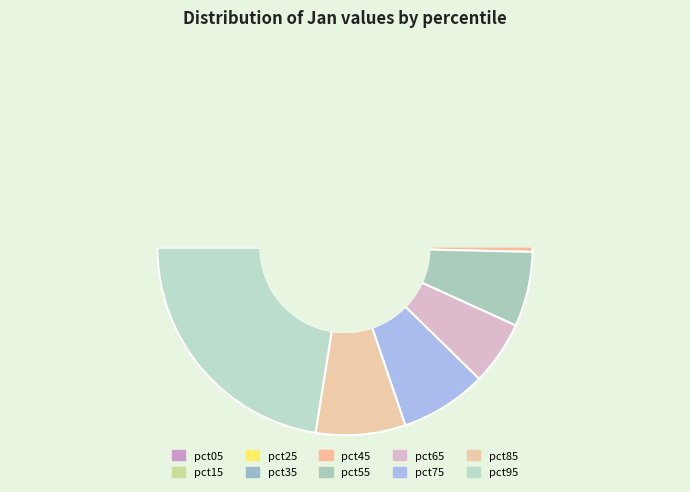

To the nearest percent, what is the combined percentage of pct35 and pct55?

13%